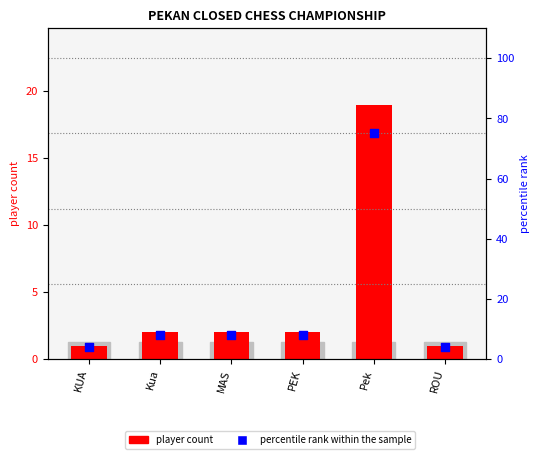

What are all the series names shown in the legend?

player count, percentile rank within the sample